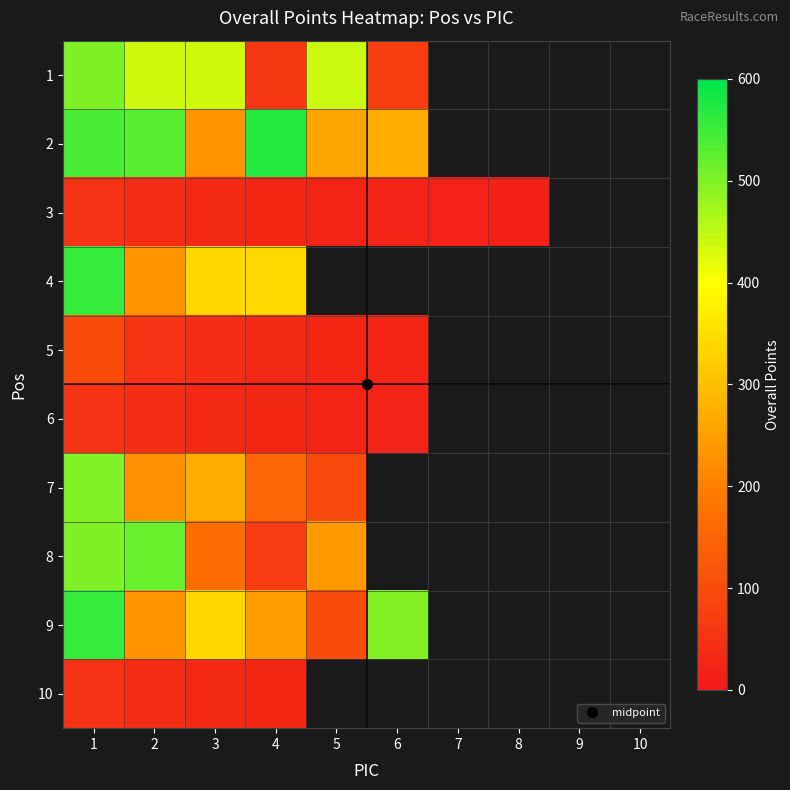

What is the highest value of the 8 series?

516.0